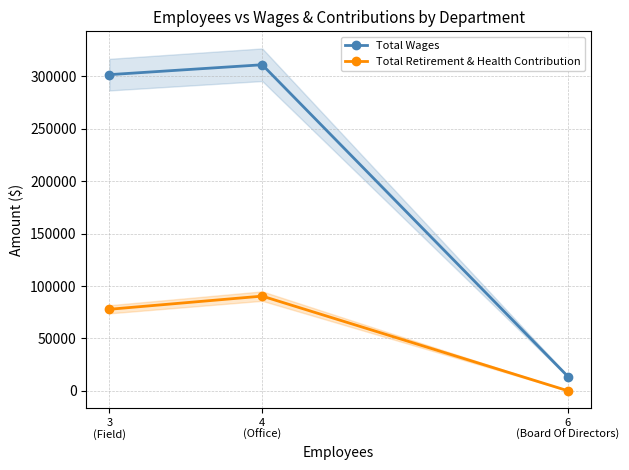

List the series in order of their peak value, highest first.

Total Wages, Total Retirement & Health Contribution